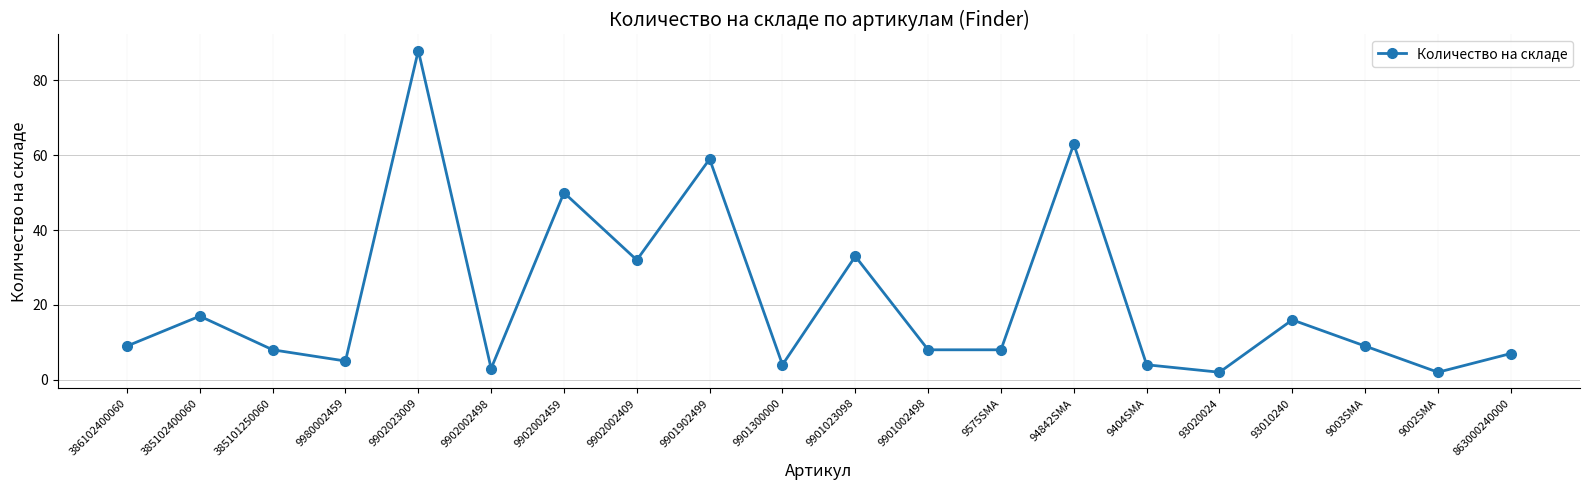

How many lines are shown in the chart?

1